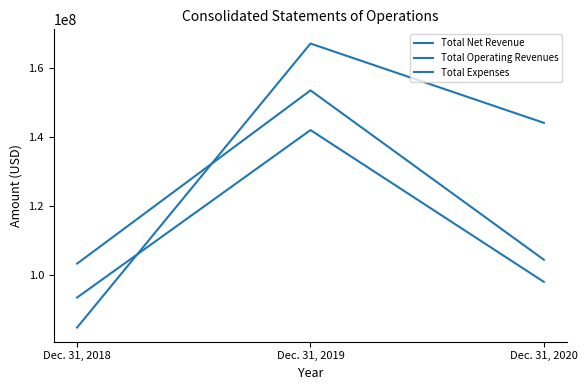

What is the value of the Total Net Revenue point at the 3rd from the left?

104361000